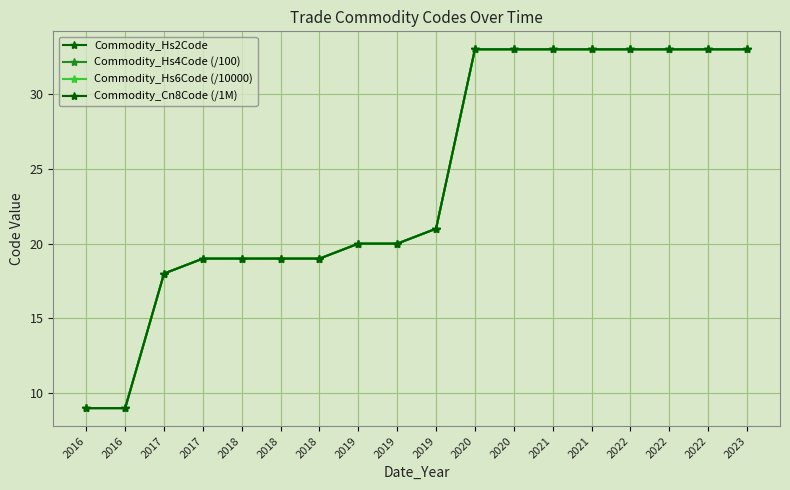

How many lines are shown in the chart?

4